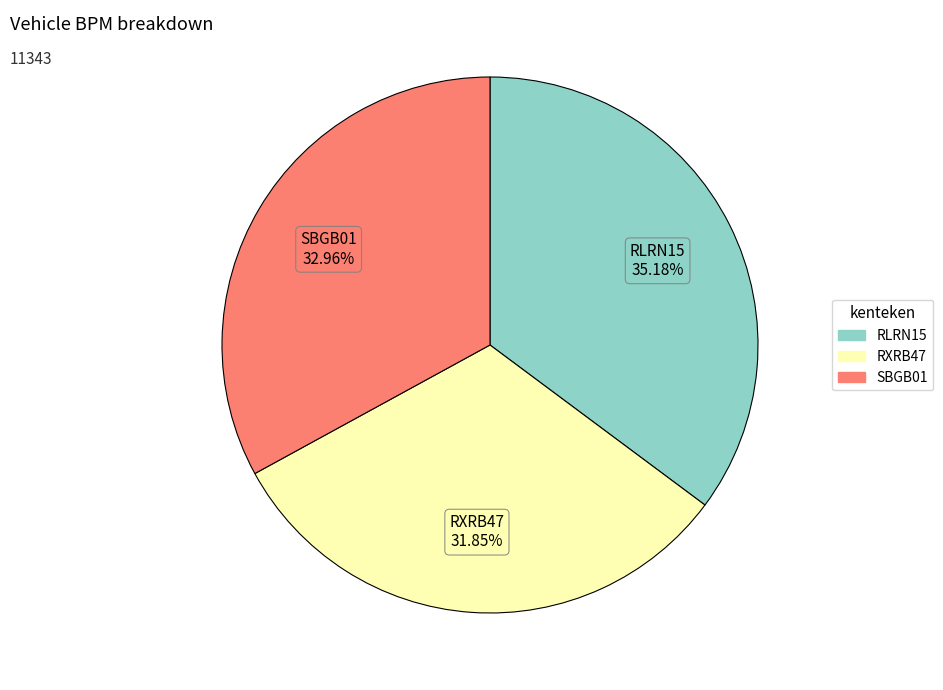

What is the smallest slice in the pie chart?

RXRB47